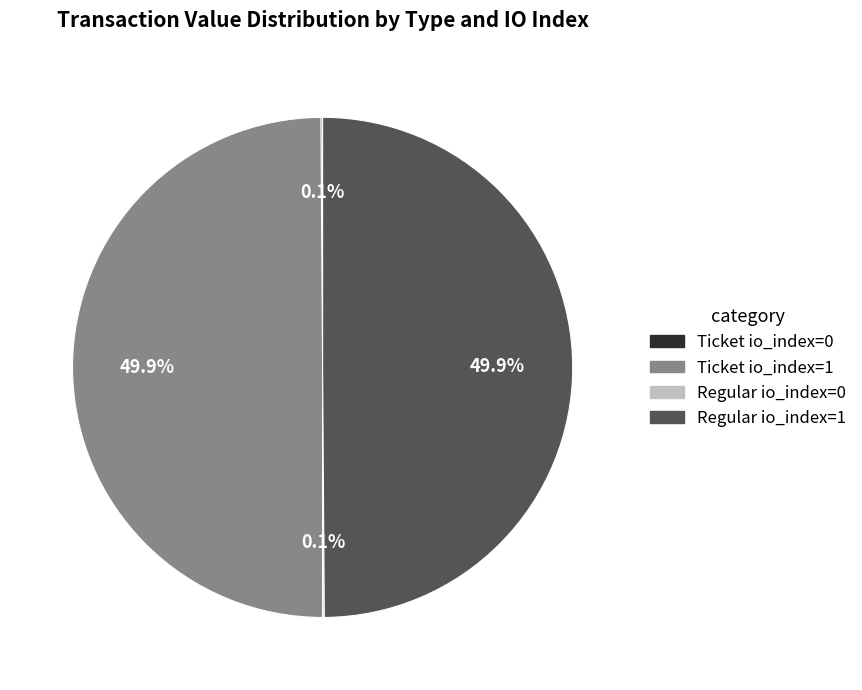

What portion of the pie excludes Ticket io_index=1?

50.1%